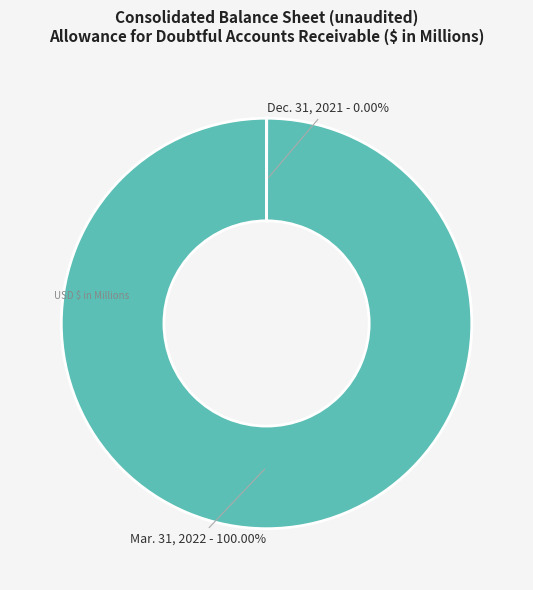

To the nearest percent, what is the difference between the largest and smallest slice percentages?

100%